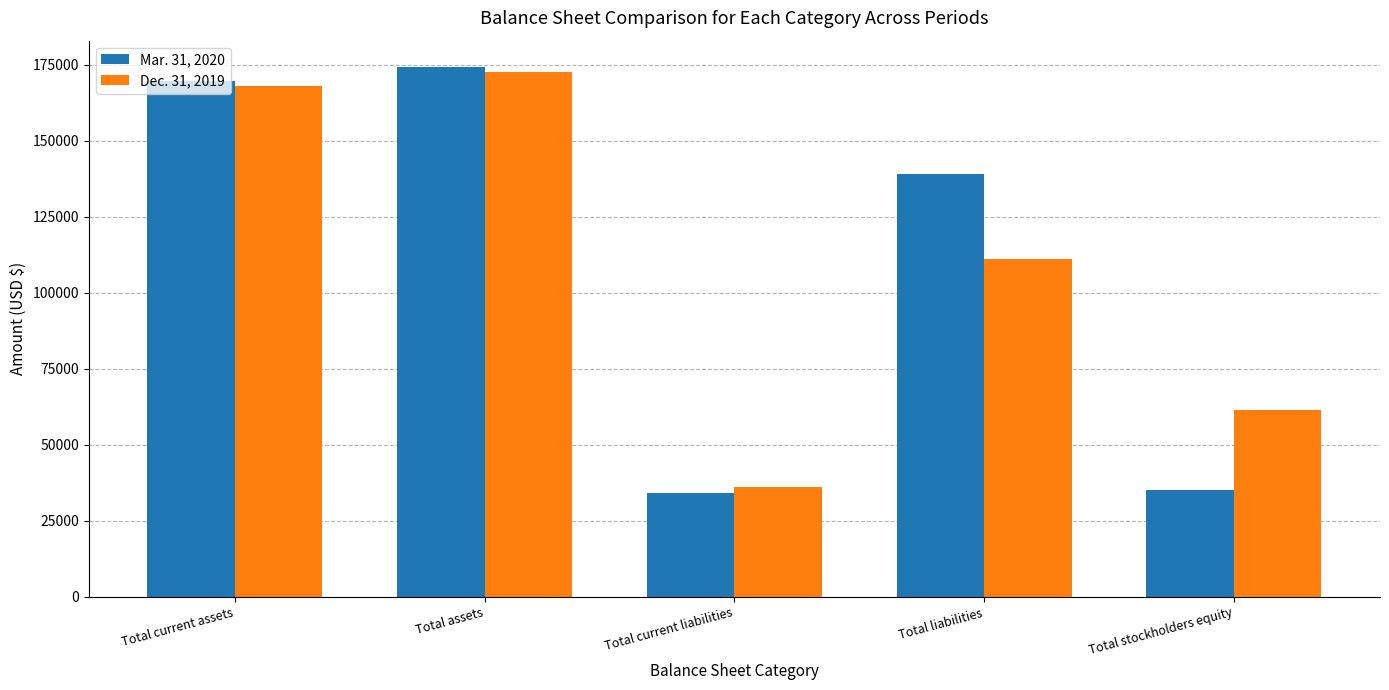

What is the label of the 5th bar from the left?

Total stockholders equity